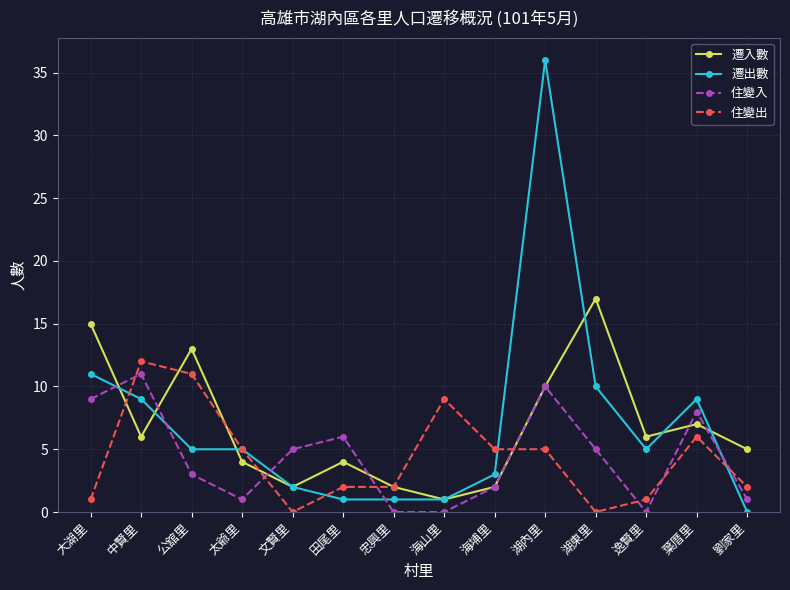

Reading right to left, list all the values displayed in this chart.

遷入數: 5	7	6	17	10	2	1	2	4	2	4	13	6	15
遷出數: 0	9	5	10	36	3	1	1	1	2	5	5	9	11
住變入: 1	8	0	5	10	2	0	0	6	5	1	3	11	9
住變出: 2	6	1	0	5	5	9	2	2	0	5	11	12	1